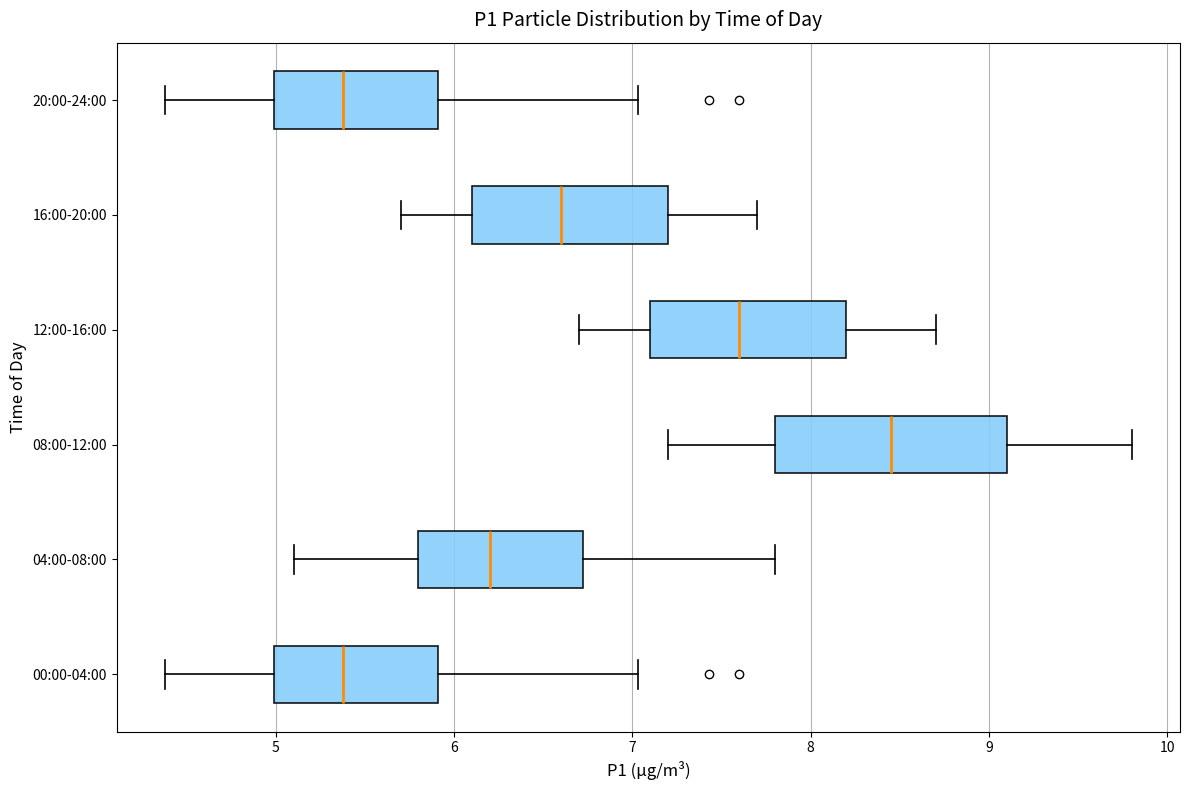

Reading bottom to top, read every box against the x-axis: the position of its median line, the range the box covers, and the ends of its whiskers. The values are not printed on the chart, so give them approximately, as read against the axis.

00:00-04:00: median 5.4, box 5.0 to 5.9, whiskers 4.4 to 7.0
04:00-08:00: median 6.2, box 5.8 to 6.7, whiskers 5.1 to 7.8
08:00-12:00: median 8.5, box 7.8 to 9.1, whiskers 7.2 to 9.8
12:00-16:00: median 7.6, box 7.1 to 8.2, whiskers 6.7 to 8.7
16:00-20:00: median 6.6, box 6.1 to 7.2, whiskers 5.7 to 7.7
20:00-24:00: median 5.4, box 5.0 to 5.9, whiskers 4.4 to 7.0